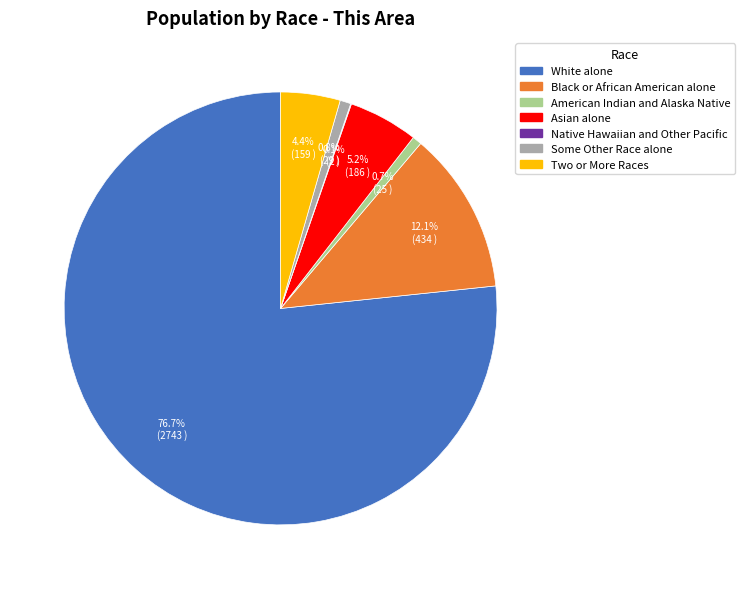

Which slice is the largest?

White alone